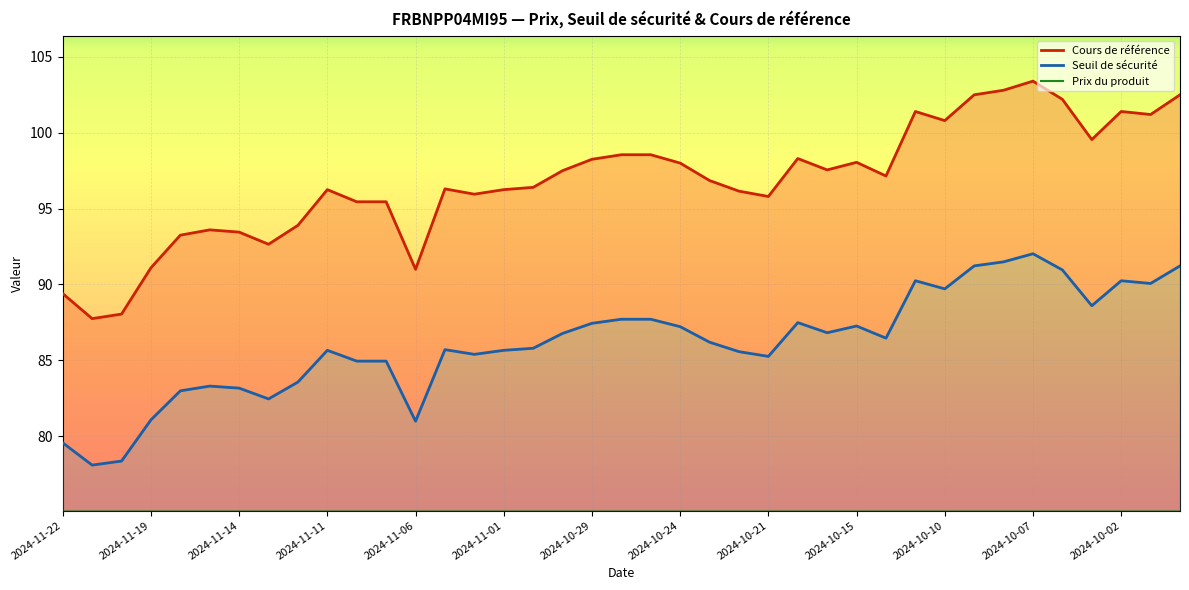

What is the greatest value displayed?

103.4